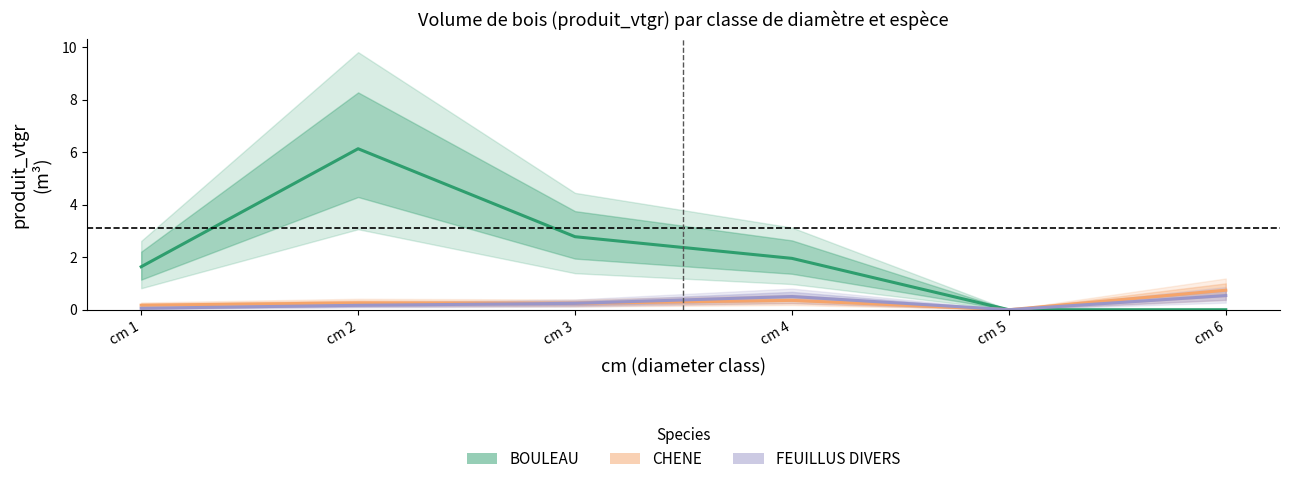

What is the difference between the maximum and second lowest values in the CHENE series?

0.6